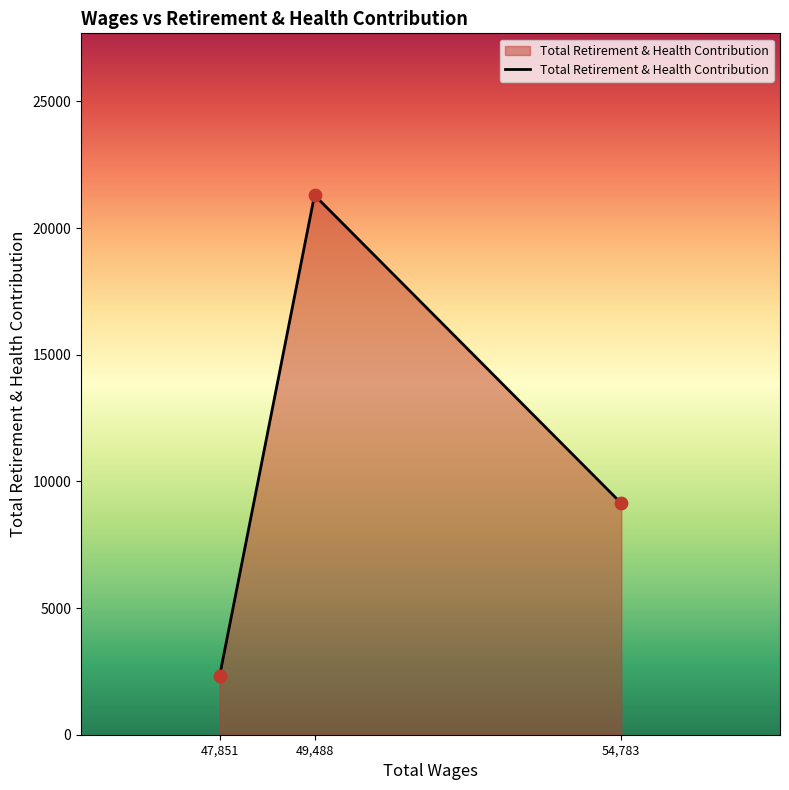

Approximately how many times larger is the value at 47,851 compared to 54,783?

0.3